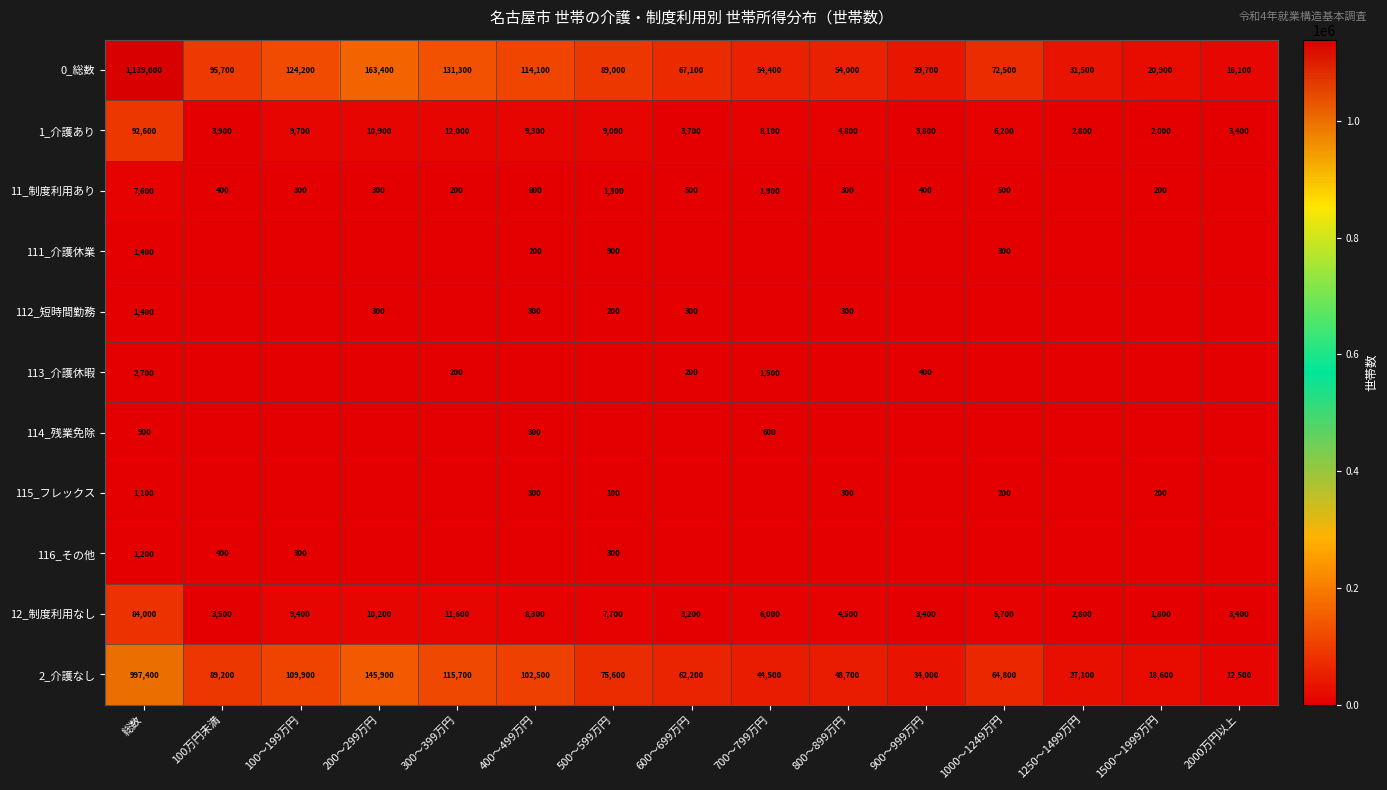

What value does the 12_制度利用なし series have at 300～399万円, to the nearest 10?

11600